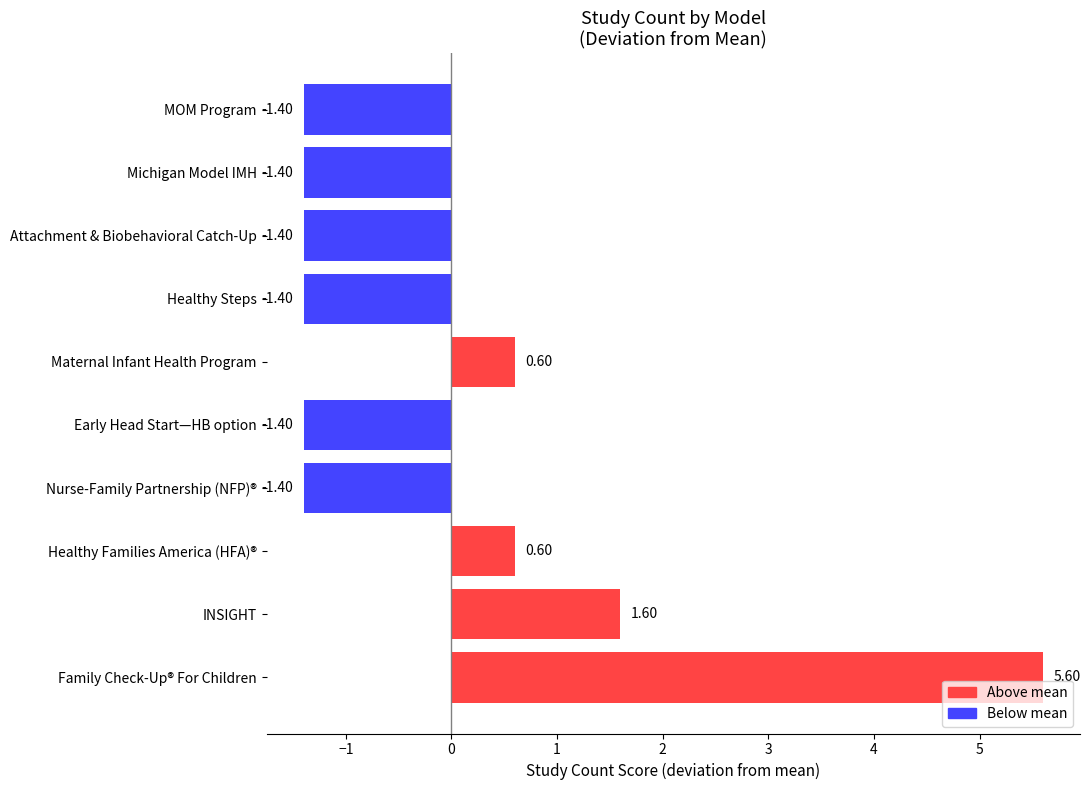

What is the difference between the maximum and minimum values?

7.0